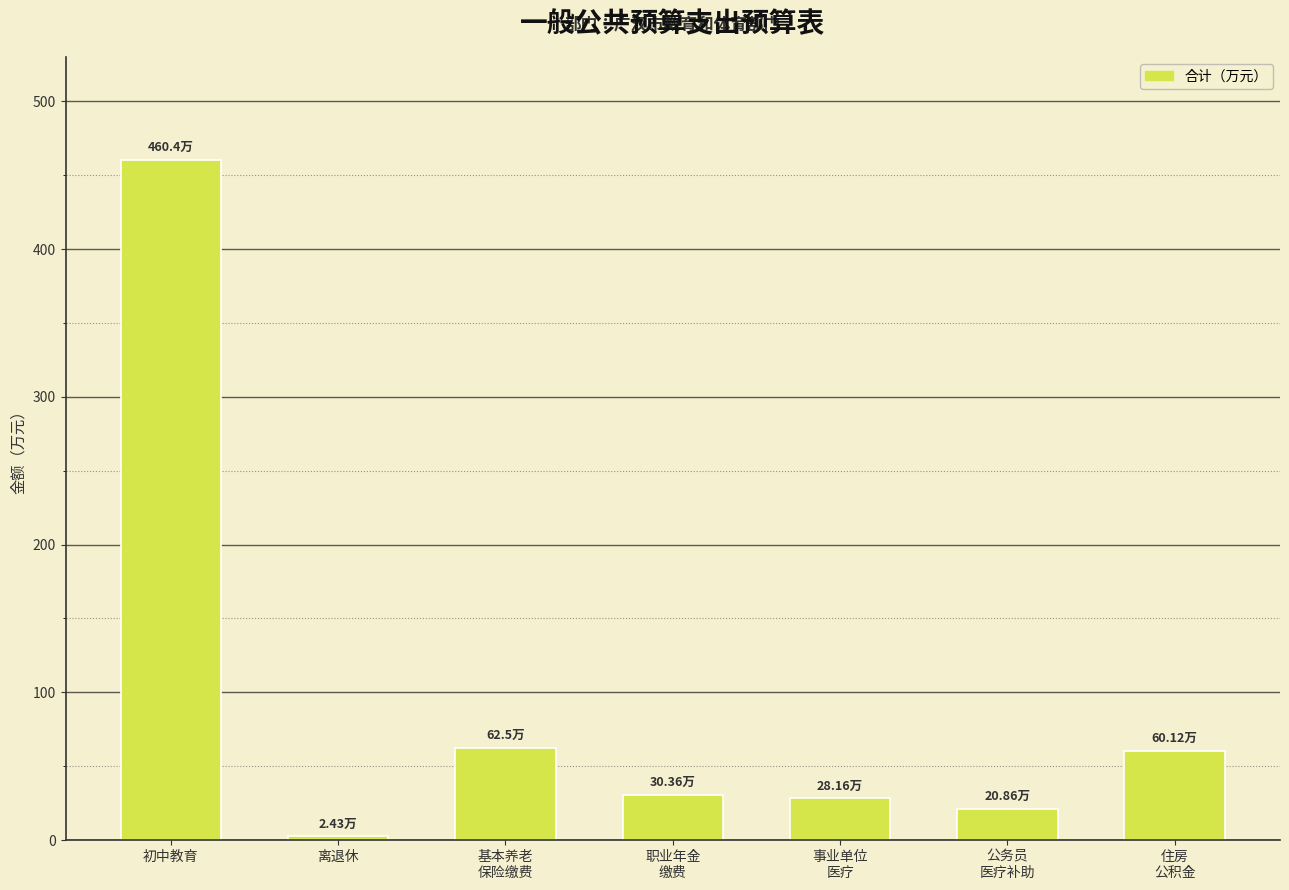

Where does the data first go above 30?

初中教育